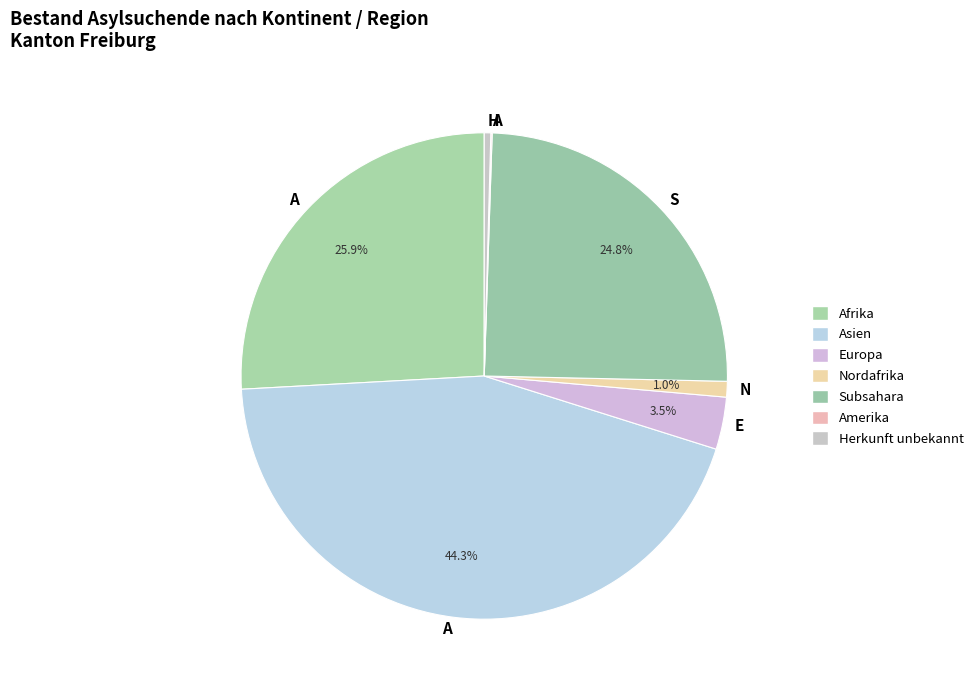

Between Nordafrika and Subsahara, which is larger?

Subsahara